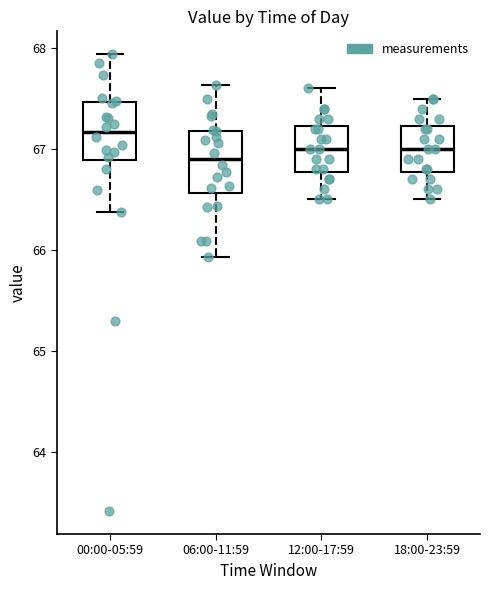

Where does the lower whisker of the box for 12:00-17:59 end on the y-axis? The values are not printed on the chart, so give them approximately, as read against the axis.

66.5